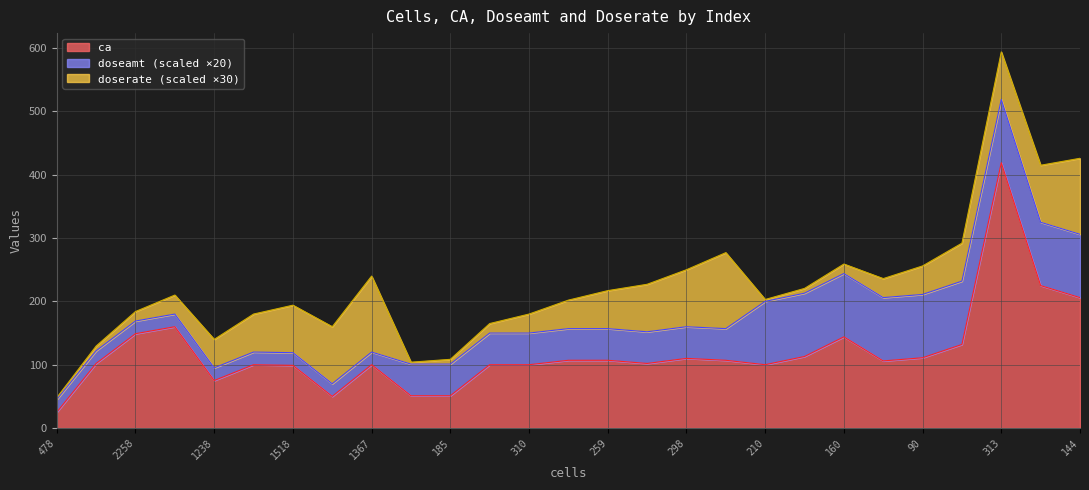

At which category is the sum across all series the highest?

313